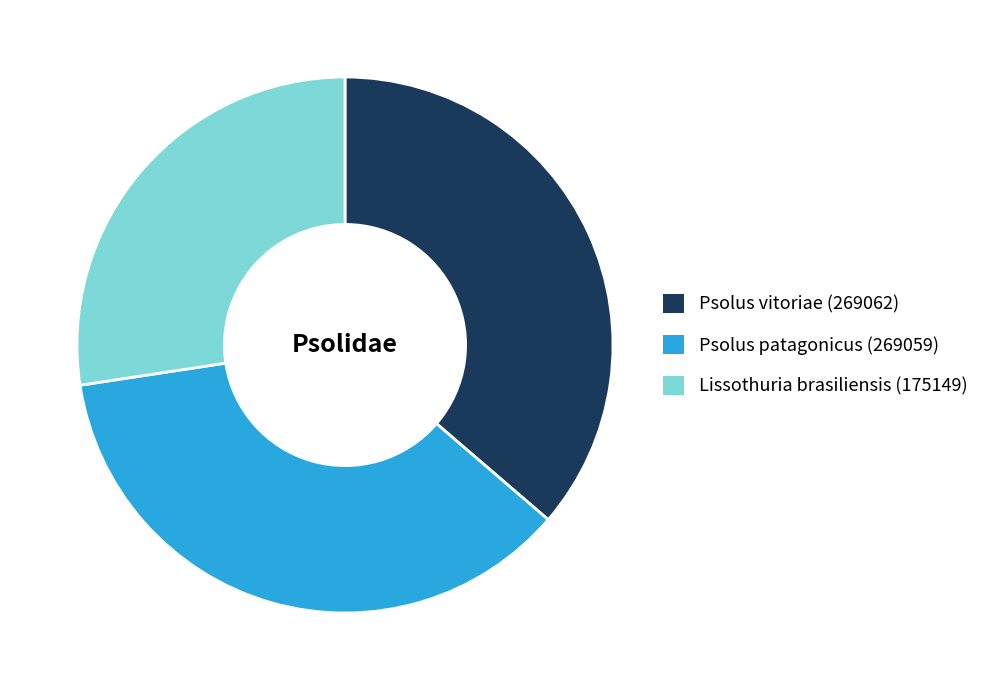

How many slices are in this pie chart?

3